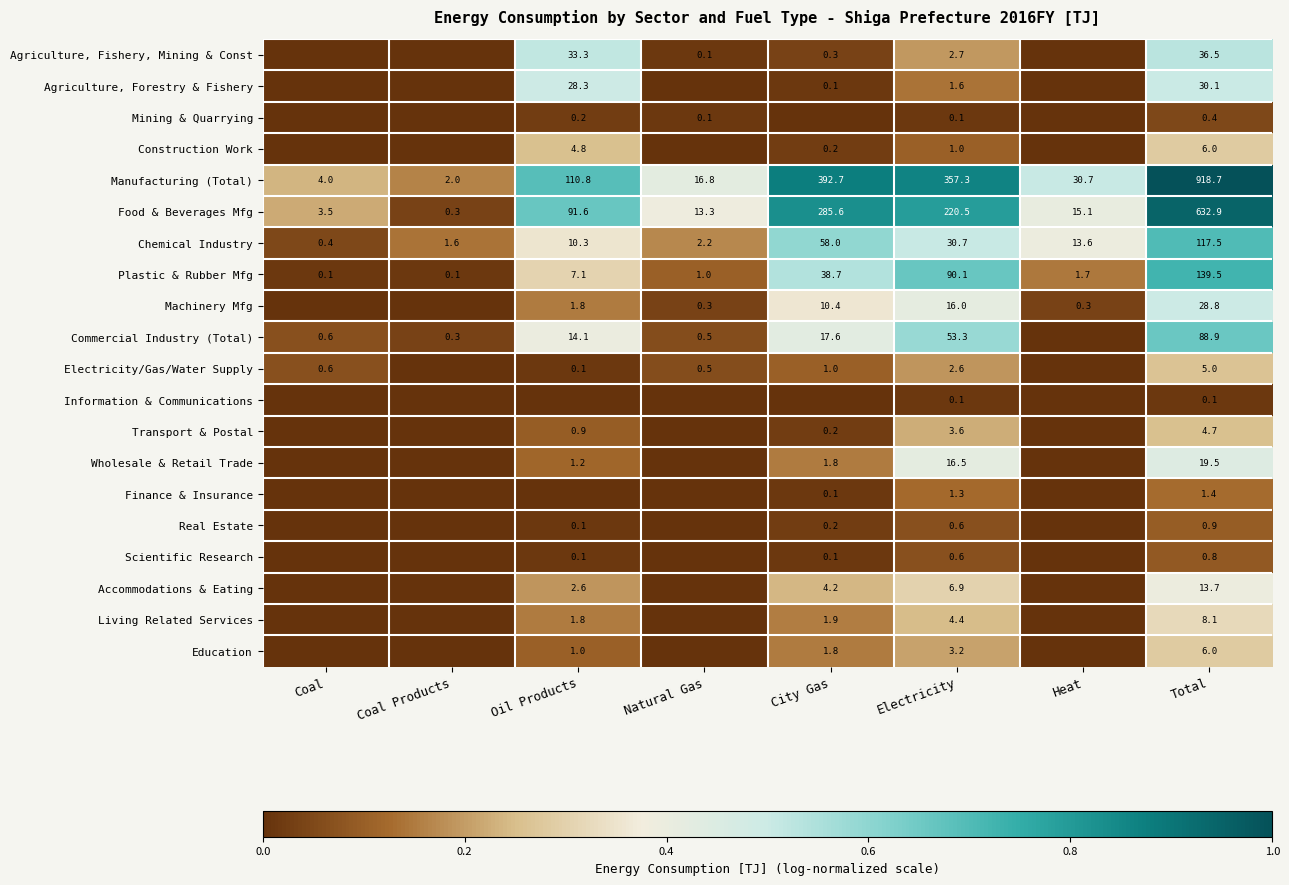

What is the difference between the Accommodations & Eating values at Oil Products and Electricity?

4.3